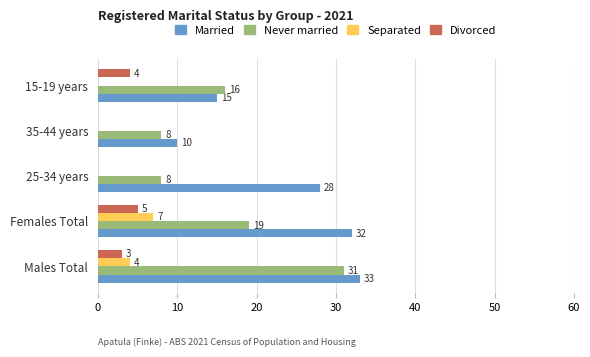

Which series changed the most between 25-34 years and 15-19 years?

Married